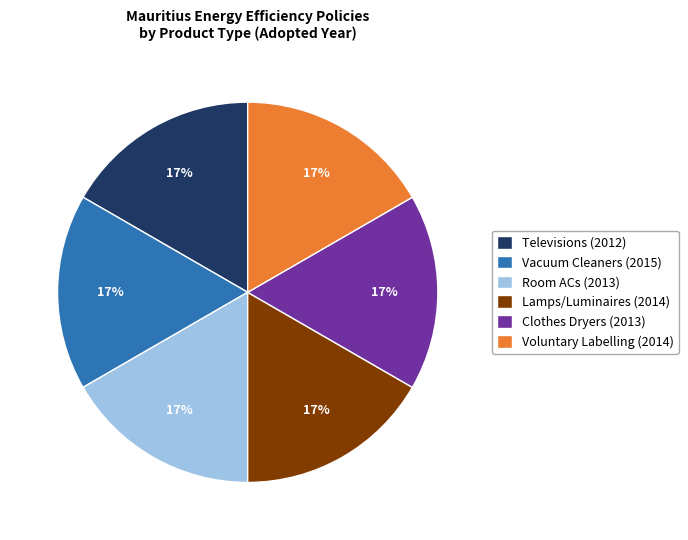

Is it true that Clothes Dryers (2013) is 17% of the pie?

True